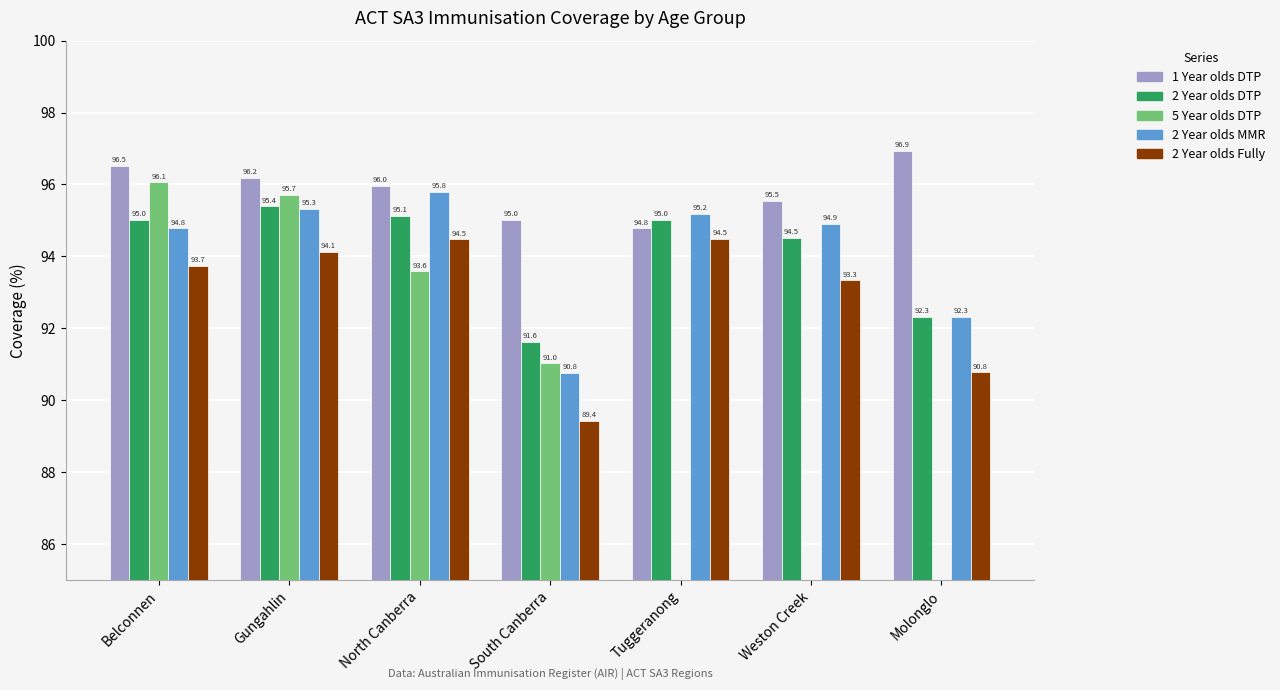

What are all the series names shown in the legend?

1 Year olds DTP, 2 Year olds DTP, 5 Year olds DTP, 2 Year olds MMR, 2 Year olds Fully